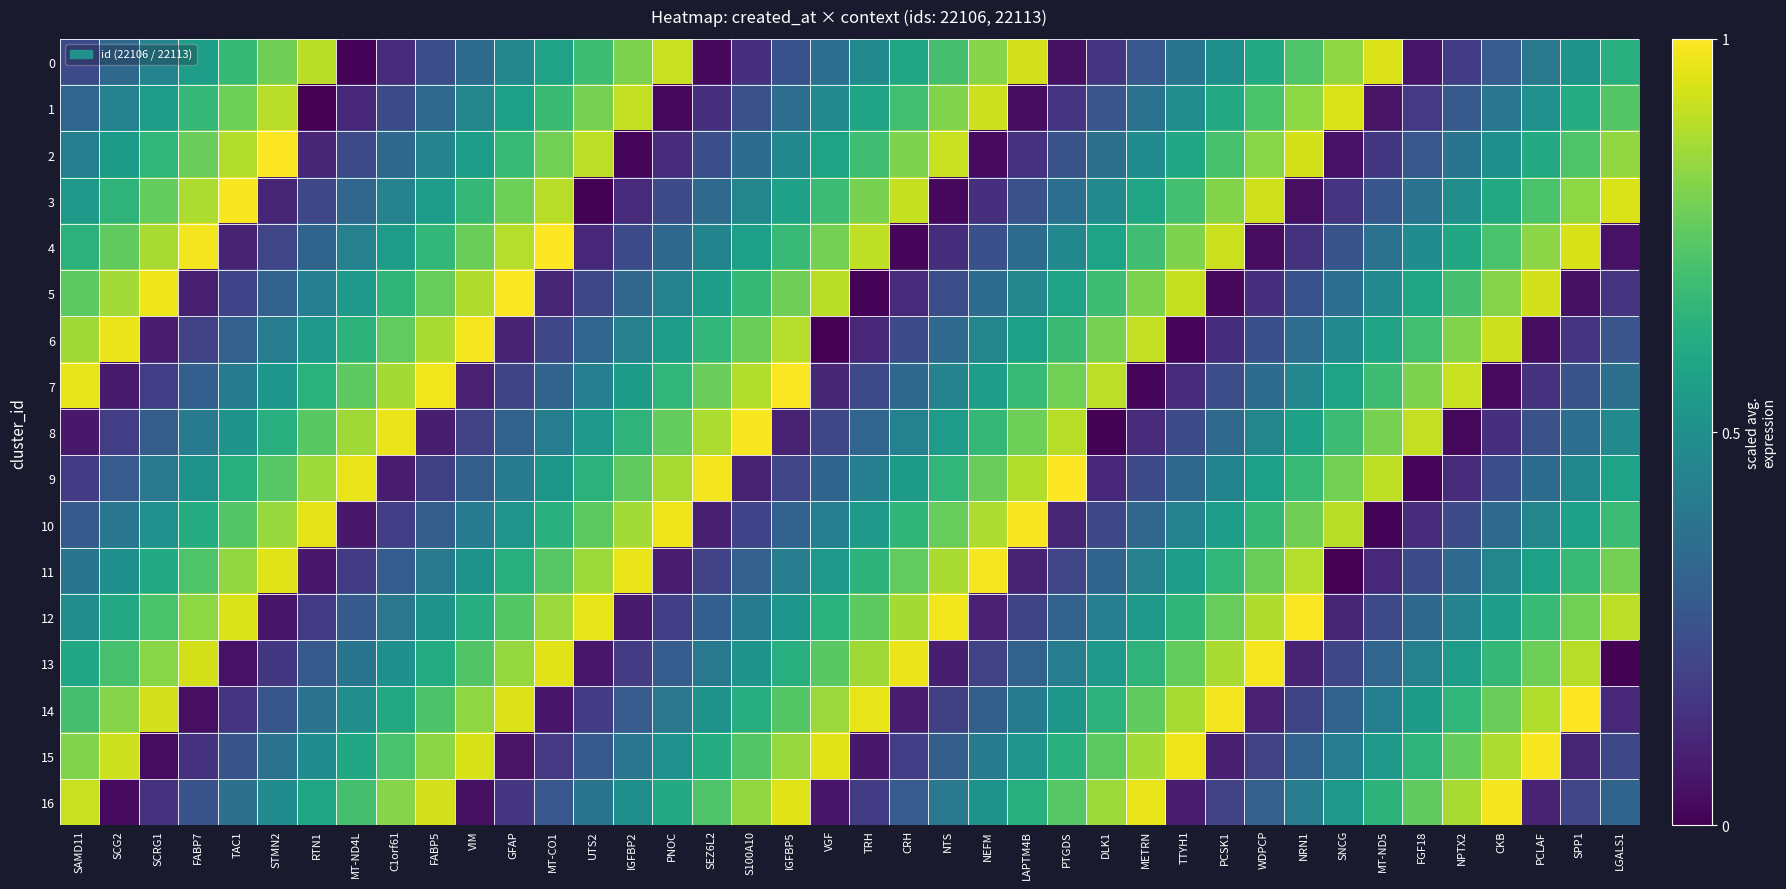

Rank the series by their maximum value, from highest to lowest.

4, 9, 14, 2, 7, 12, 5, 10, 15, 3, 8, 13, 6, 11, 16, 0, 1